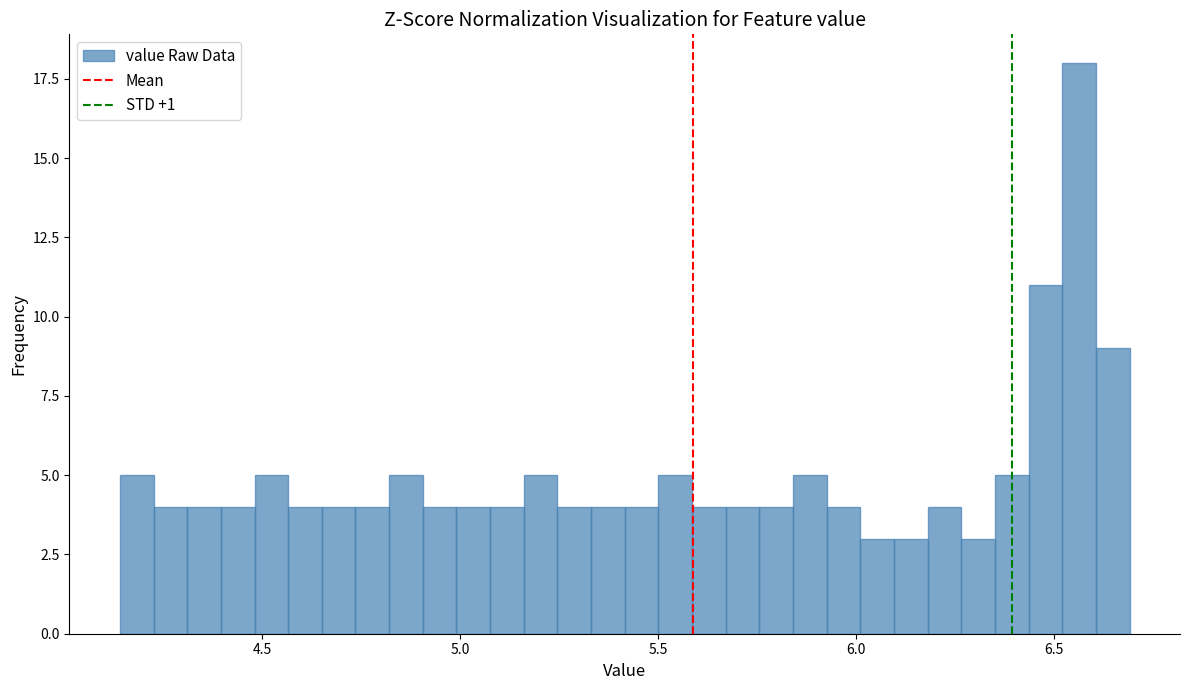

Around what value on the x-axis is the tallest bar? Give the approximate position of its centre, as read against the axis.

6.55